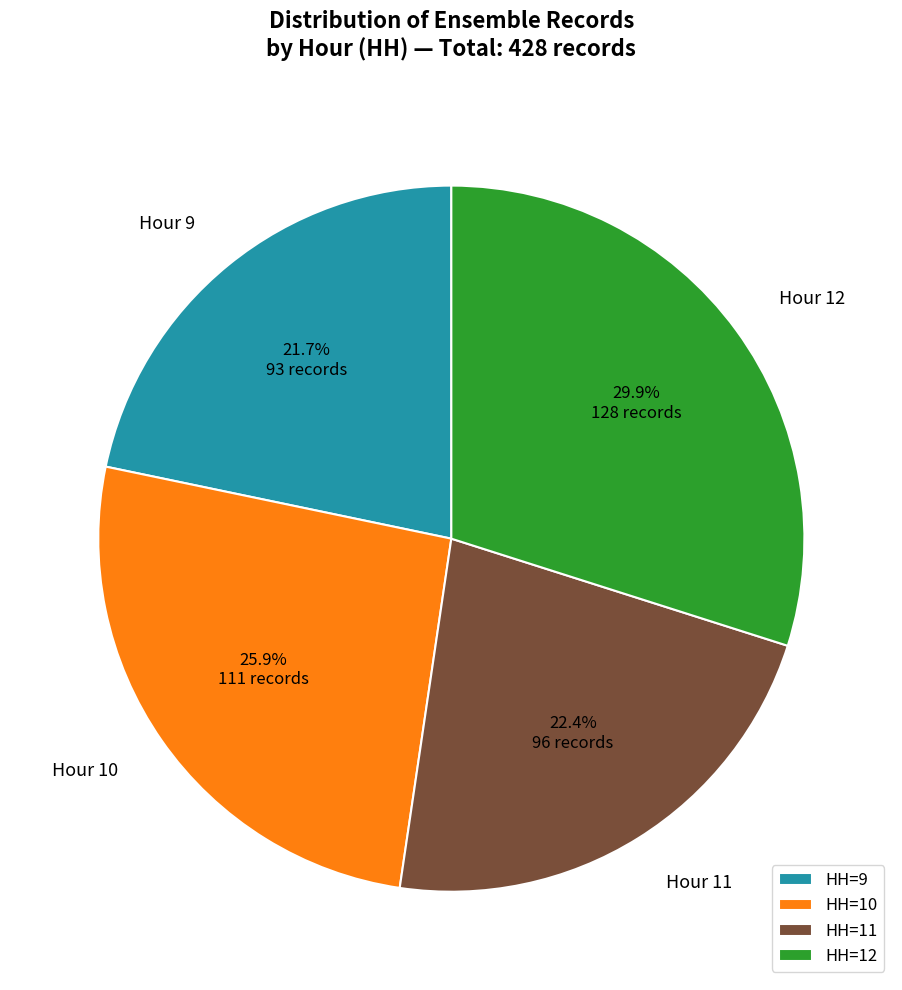

Is there a majority slice in this chart?

No